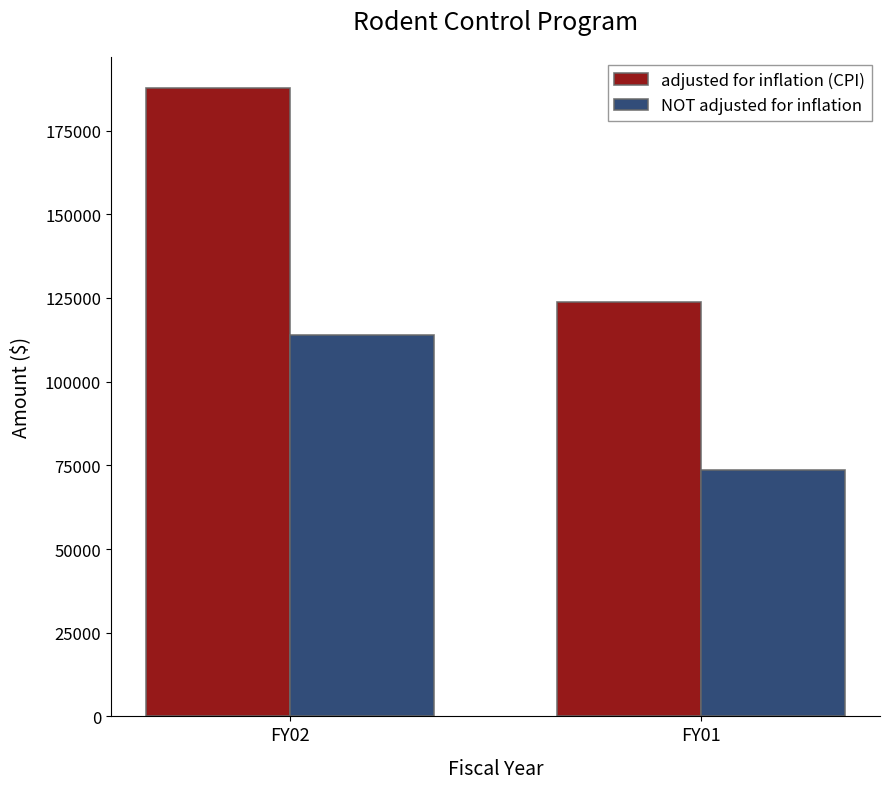

Reading left to right, list all the values displayed in this chart.

adjusted for inflation (CPI): 187668	123647
NOT adjusted for inflation: 113816	73684